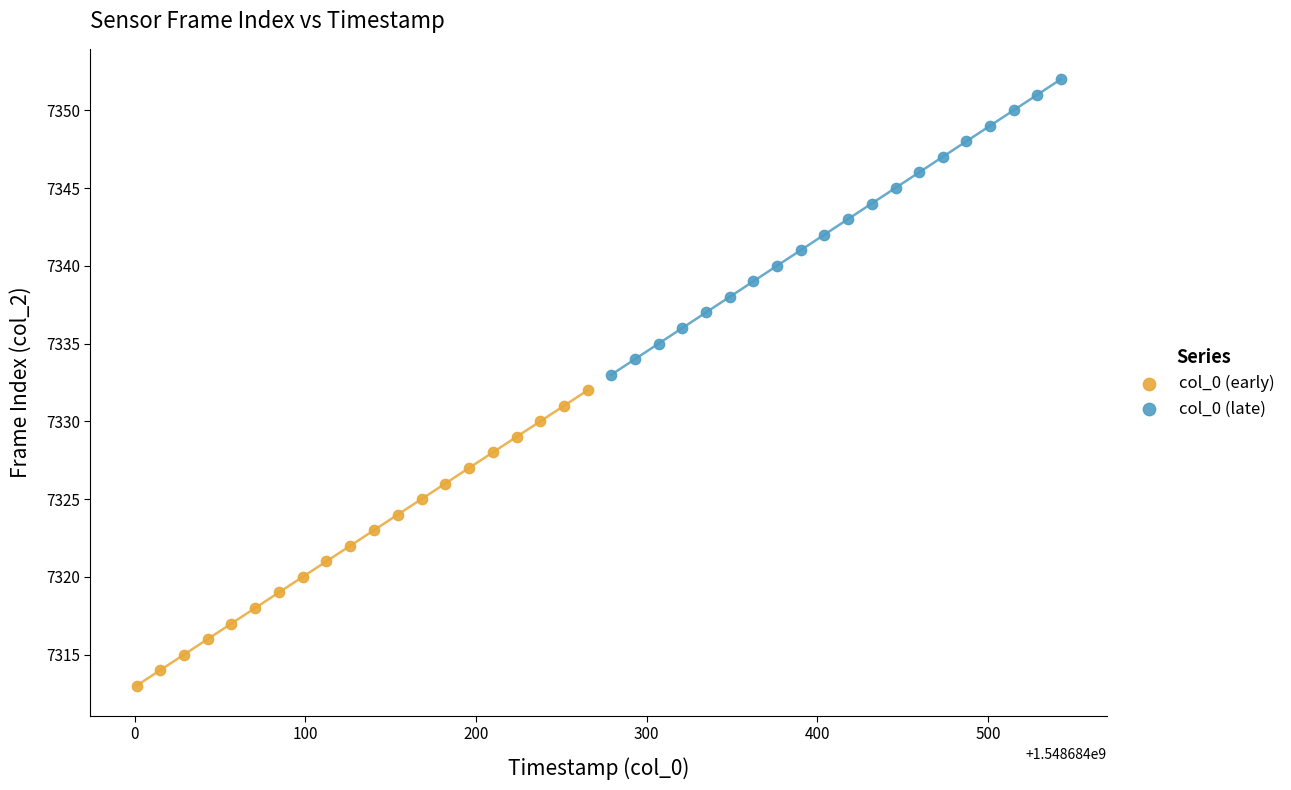

What are all the series names shown in the legend?

col_0 (early), col_0 (late)